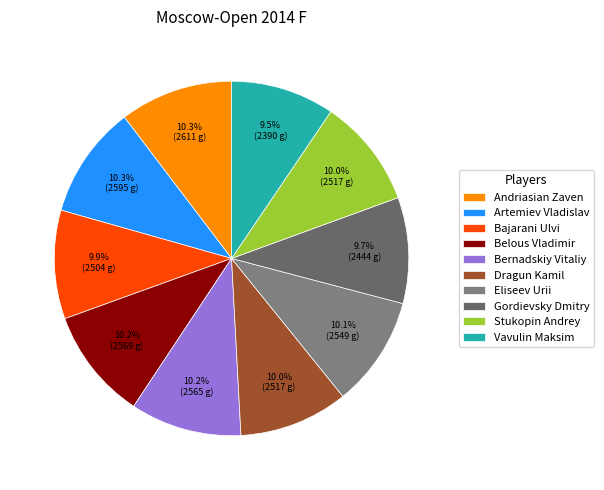

True or false: Gordievsky Dmitry accounts for 10% of the total.

True